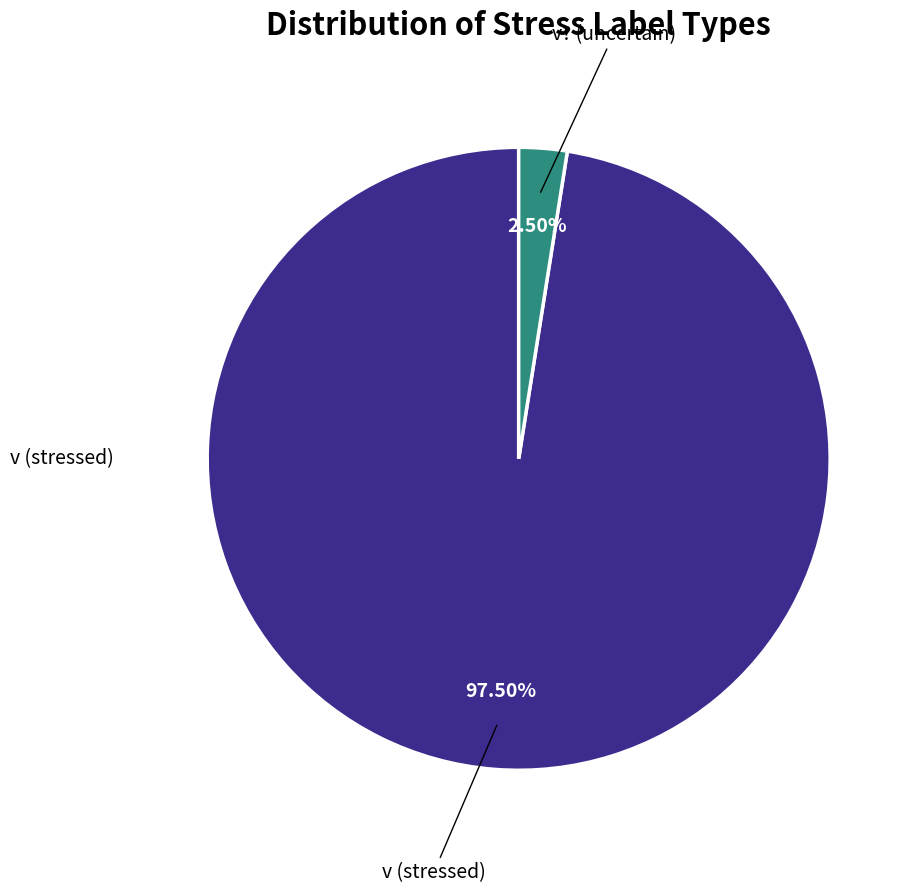

How many slices are in this pie chart?

2